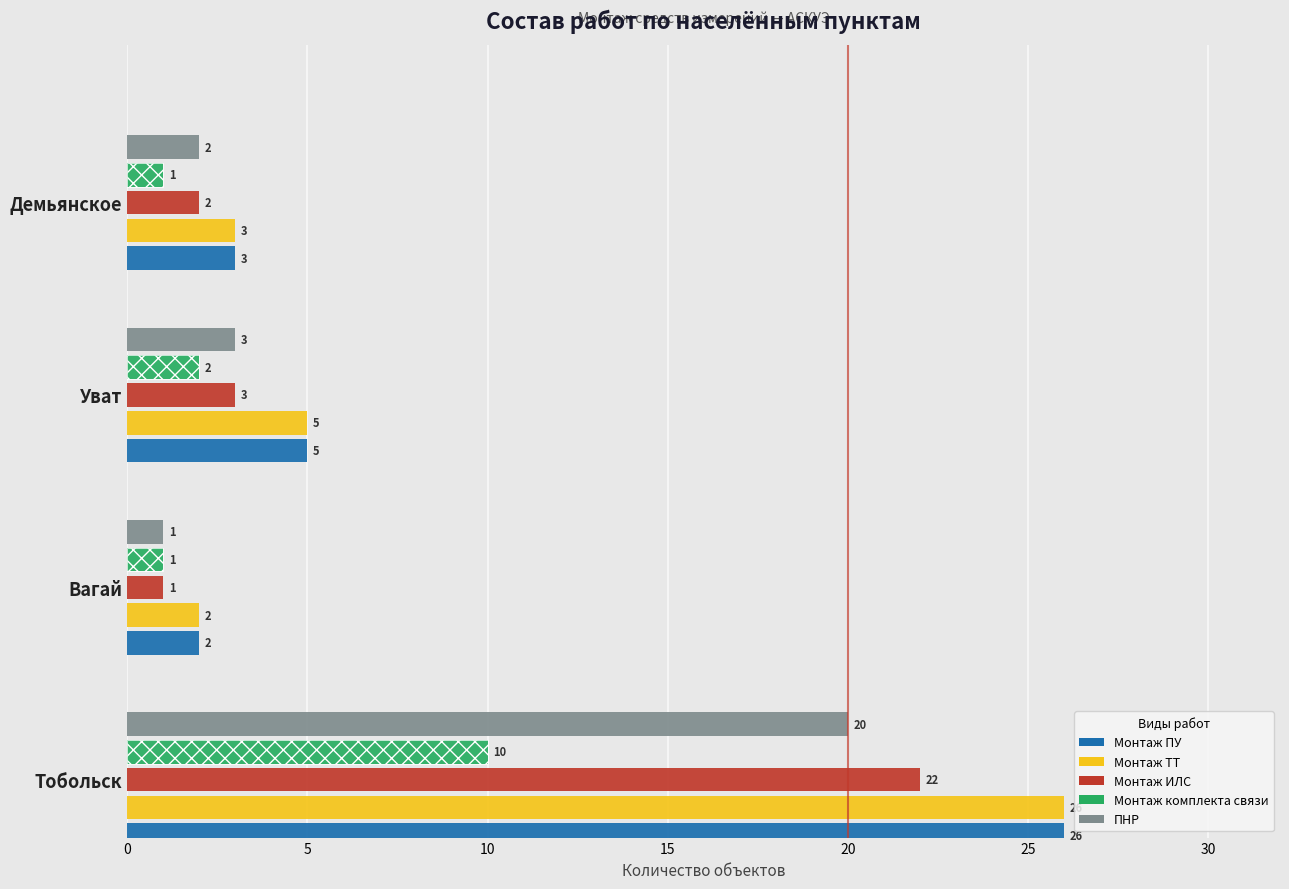

Count the Монтаж комплекта связи values in the range 1 to 10.

4